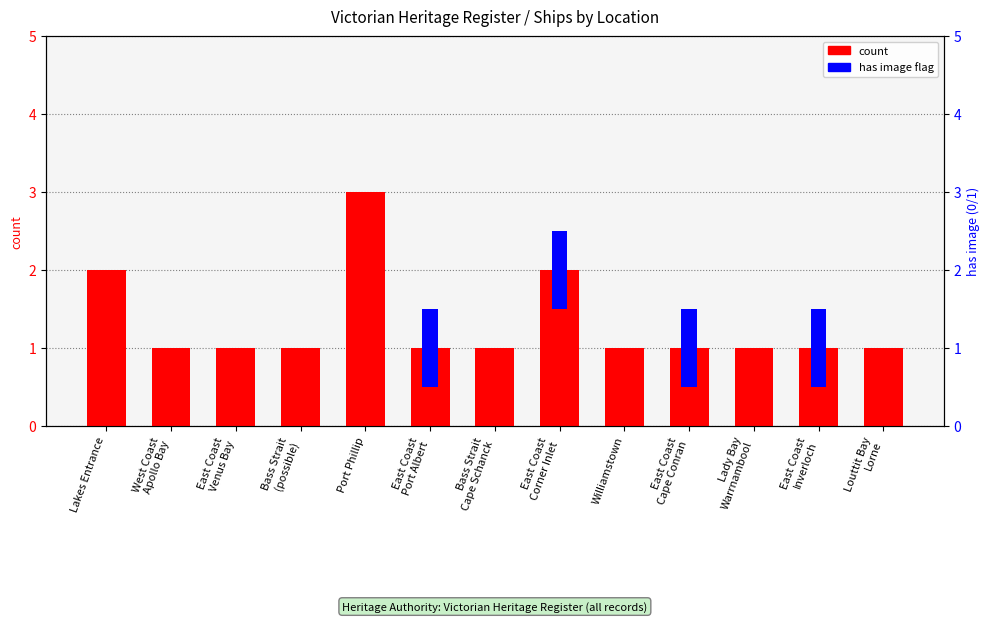

What is the label of the 5th bar from the right?

Williamstown